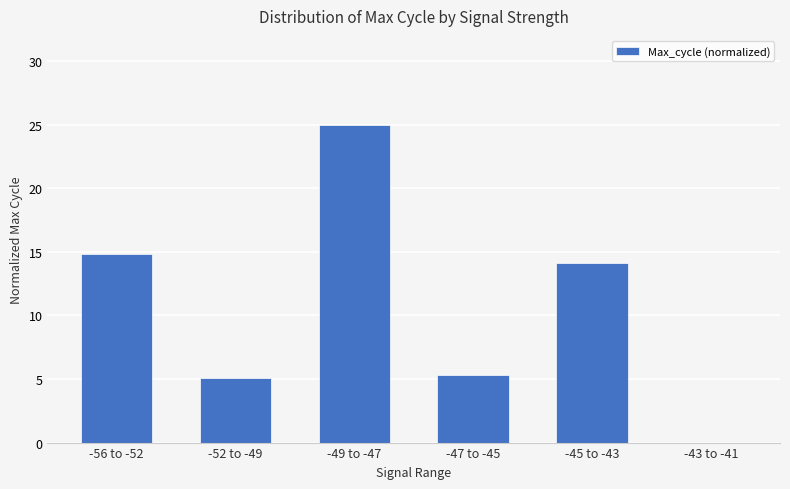

Does the chart contain stacked bars?

No